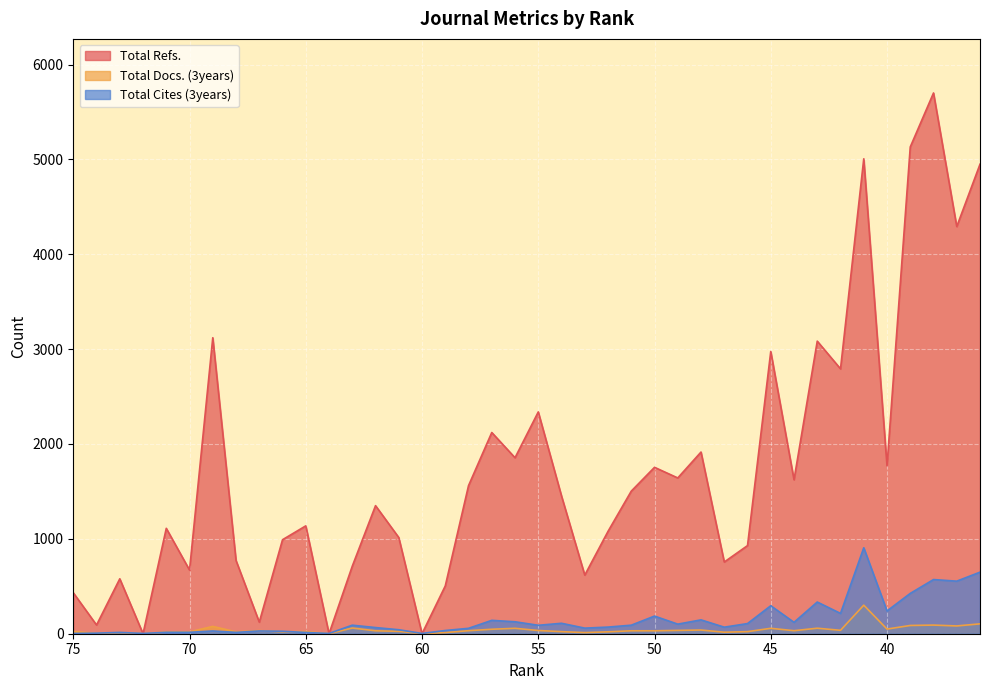

At which label does Total Refs. first exceed 1452?

69